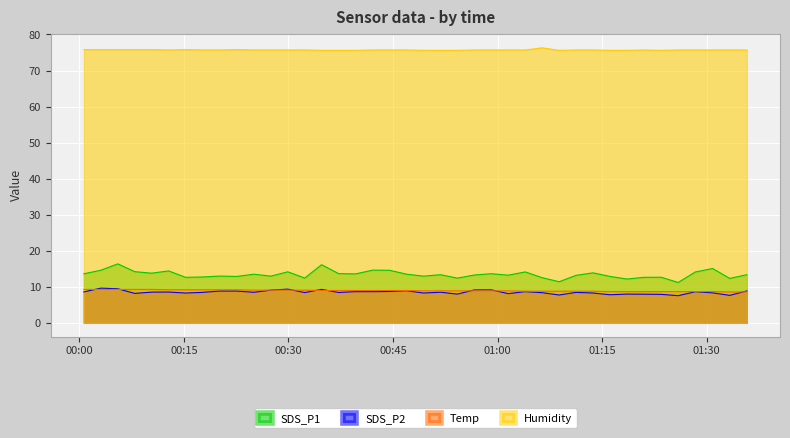

What is the average value of the Temp series?

9.0